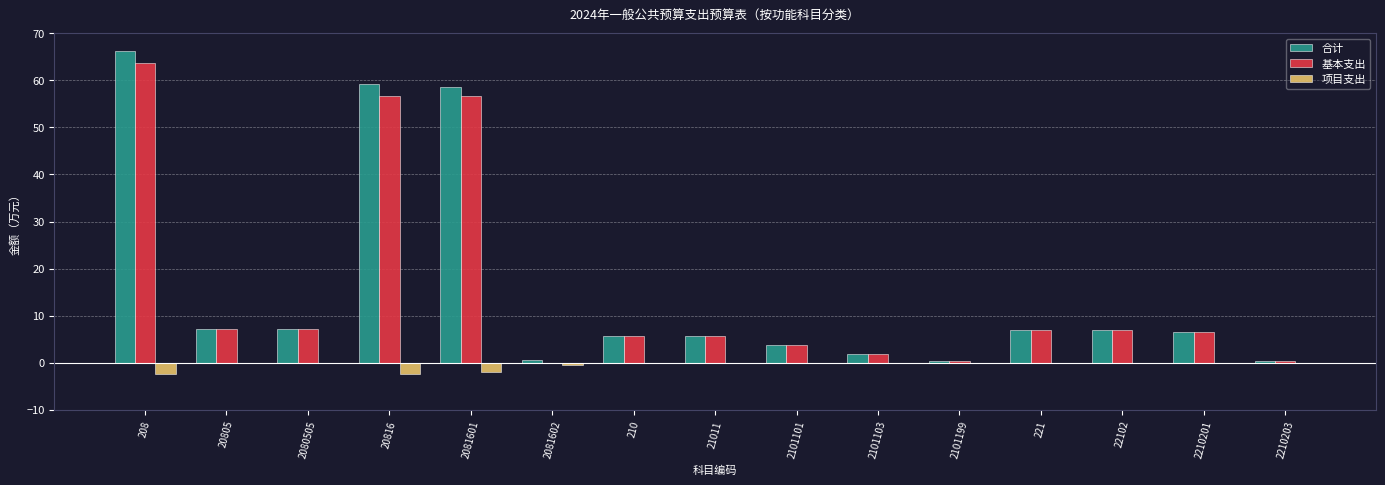

True or false: 基本支出 has a value of 1.1 at 2101101.

False